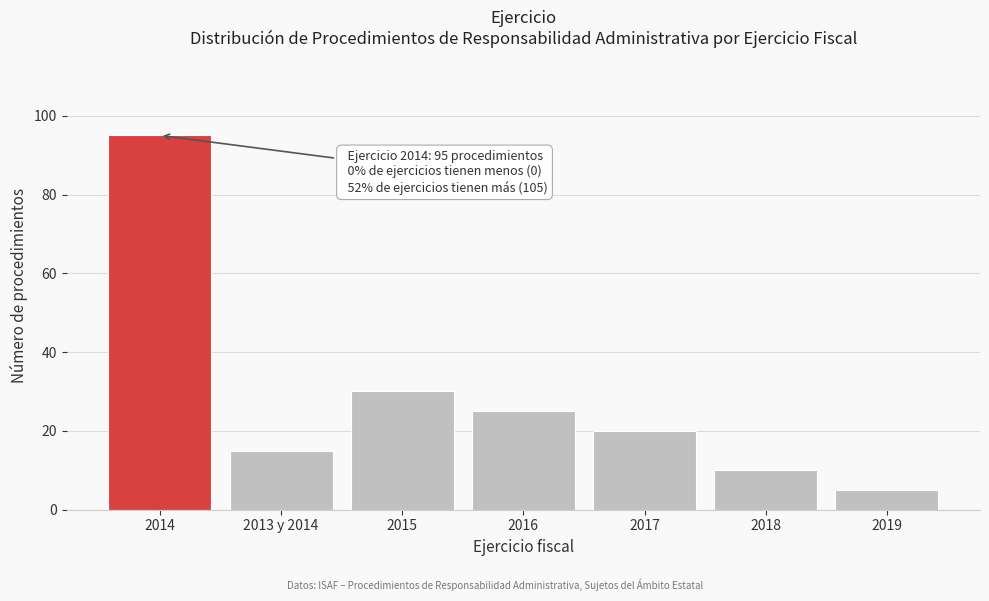

Reading left to right, list all the values displayed in this chart.

2014=95	2013 y 2014=15	2015=30	2016=25	2017=20	2018=10	2019=5